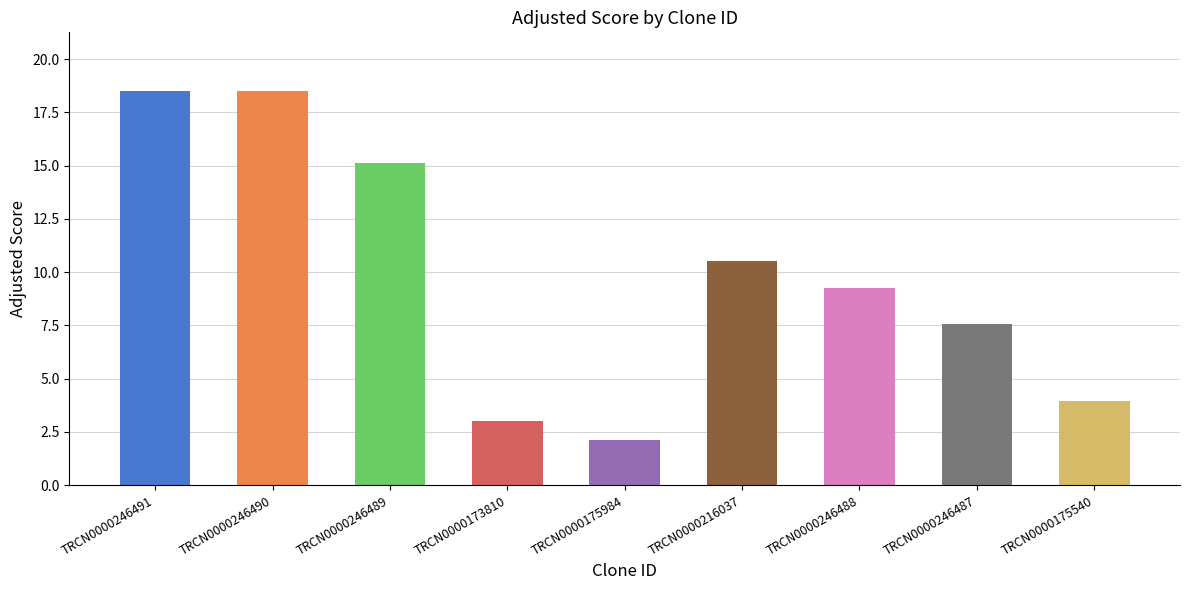

What is the difference between the maximum and minimum values?

16.4